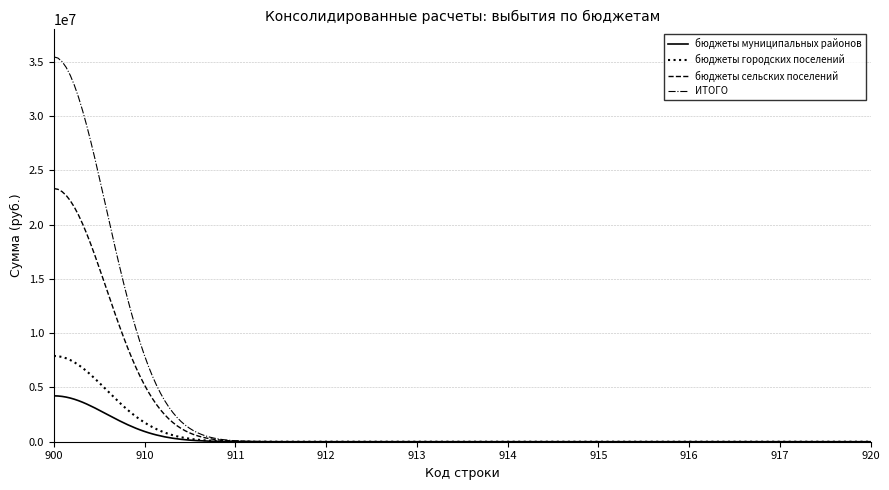

How many series are shown in this chart?

4